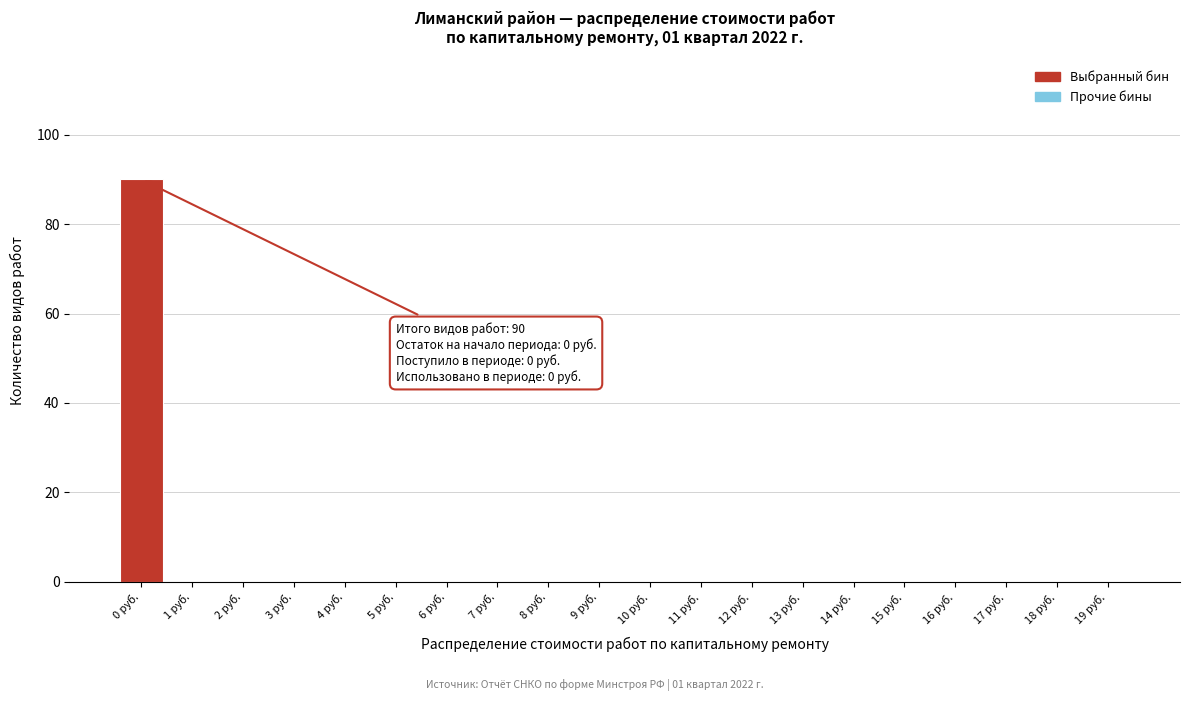

Reading left to right, list all the values displayed in this chart.

0 руб.=90	1 руб.=0	2 руб.=0	3 руб.=0	4 руб.=0	5 руб.=0	6 руб.=0	7 руб.=0	8 руб.=0	9 руб.=0	10 руб.=0	11 руб.=0	12 руб.=0	13 руб.=0	14 руб.=0	15 руб.=0	16 руб.=0	17 руб.=0	18 руб.=0	19 руб.=0